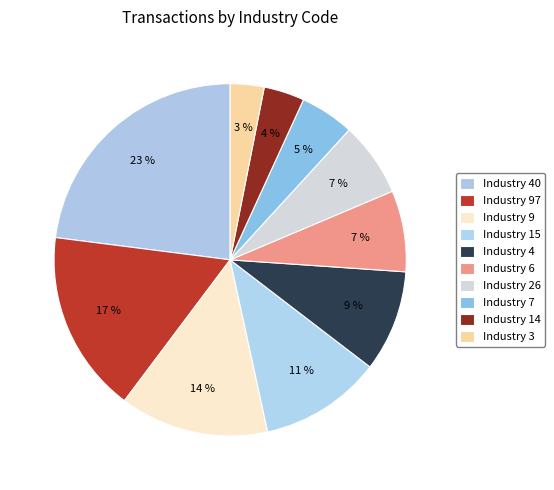

Rank the categories by value from highest to lowest.

40, 97, 9, 15, 4, 6, 26, 7, 14, 3